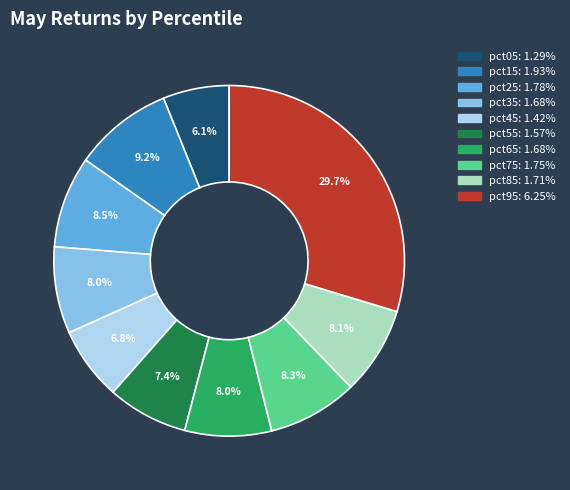

To the nearest percent, what percentage of the pie is pct35?

8%